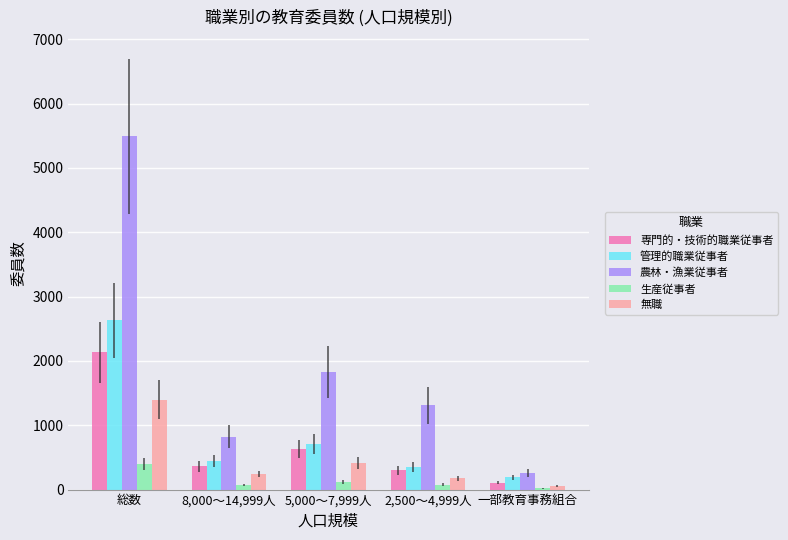

Which series changed the most between 8,000～14,999人 and 5,000～7,999人?

農林・漁業従事者